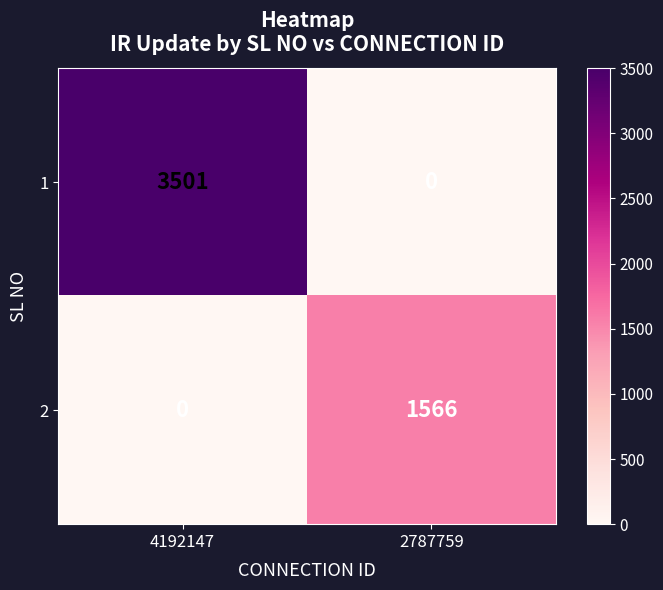

What is the sum of all 2 values?

1566